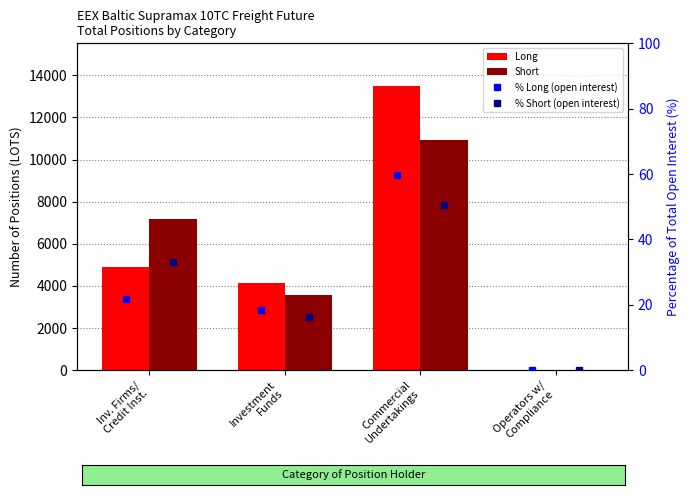

How many values in % Short (open interest) are above zero?

3